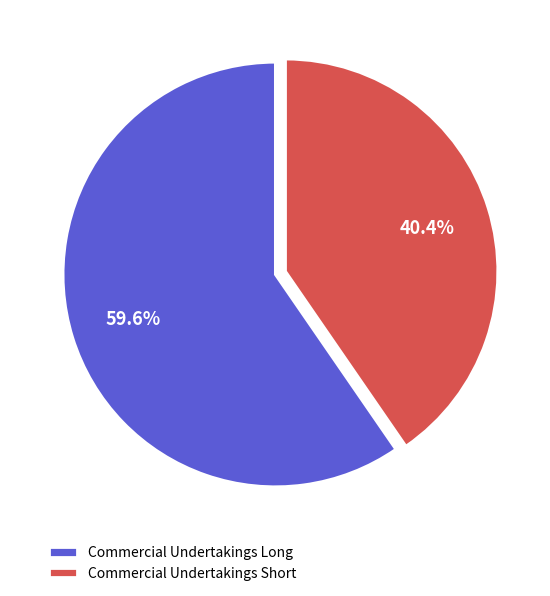

Does any single category account for the majority?

Yes